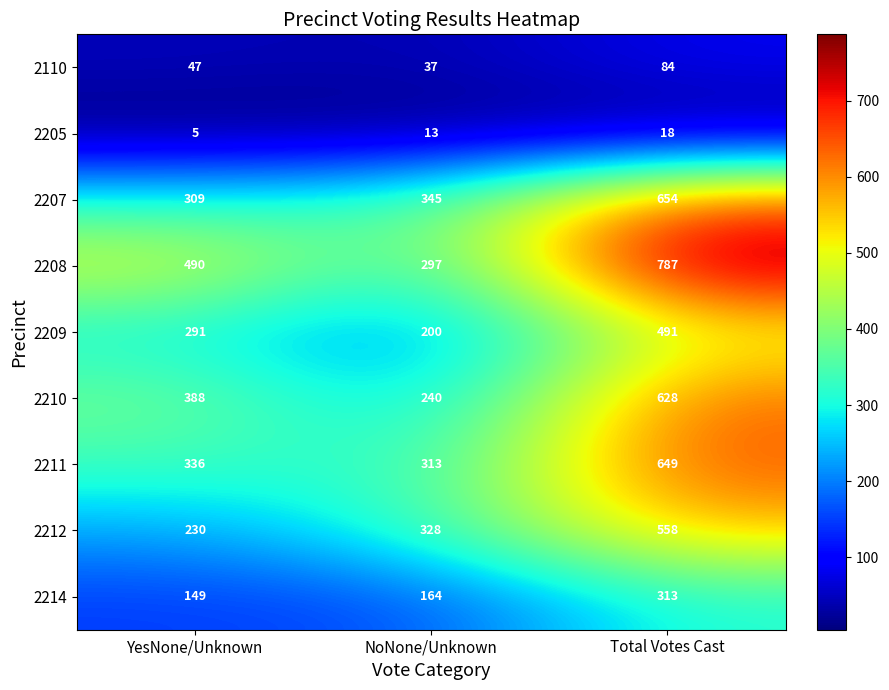

Is it true that 2205 equals 10 at Total Votes Cast?

False